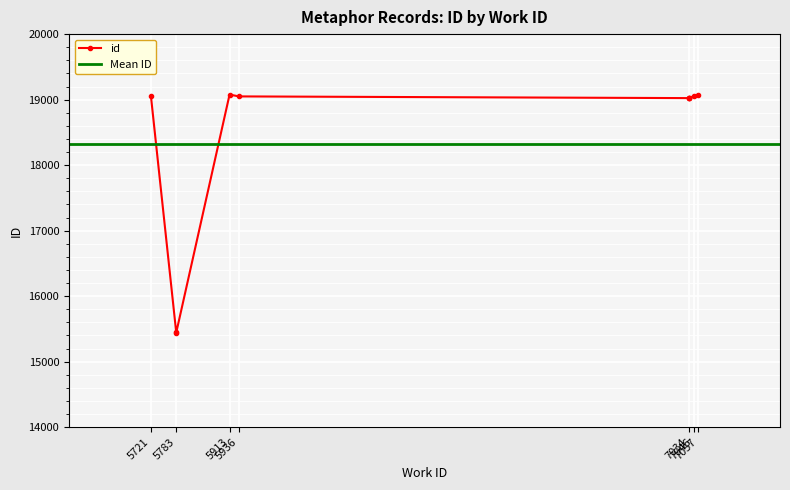

Which has a higher value, 5936 or 5783?

5936